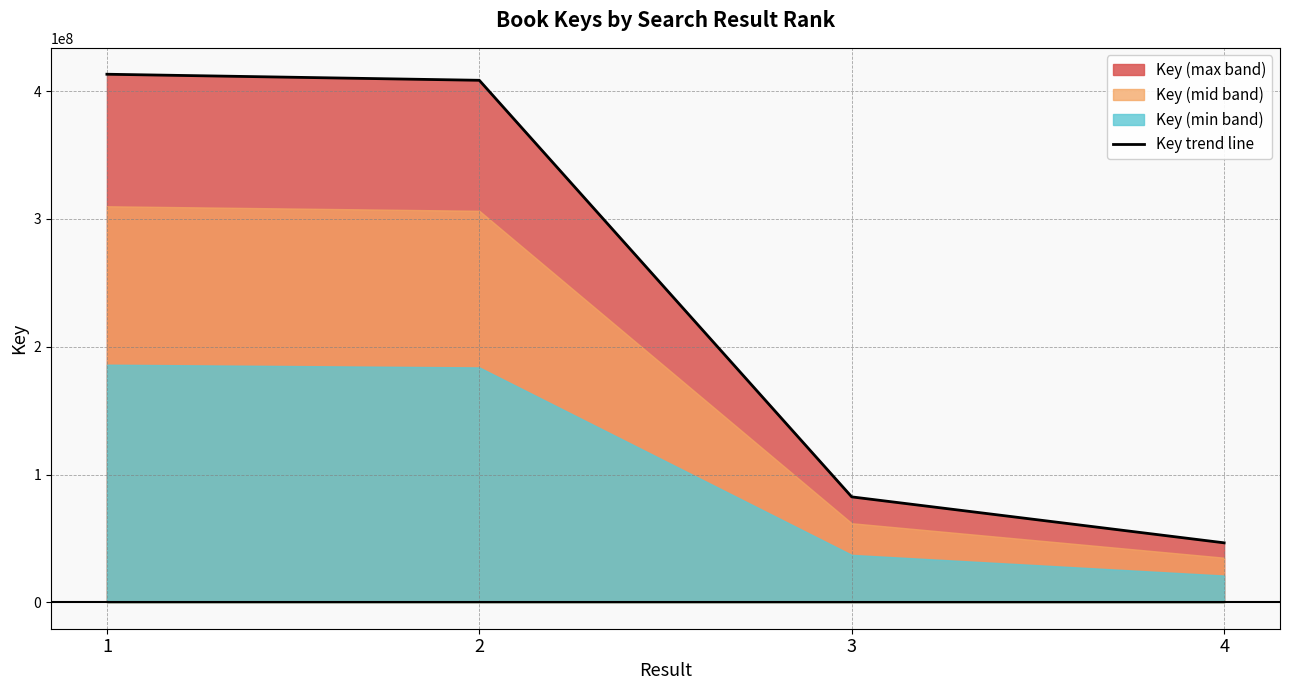

Reading right to left, what are all the values shown in this chart?

46551526	82507622	408482475	413219275